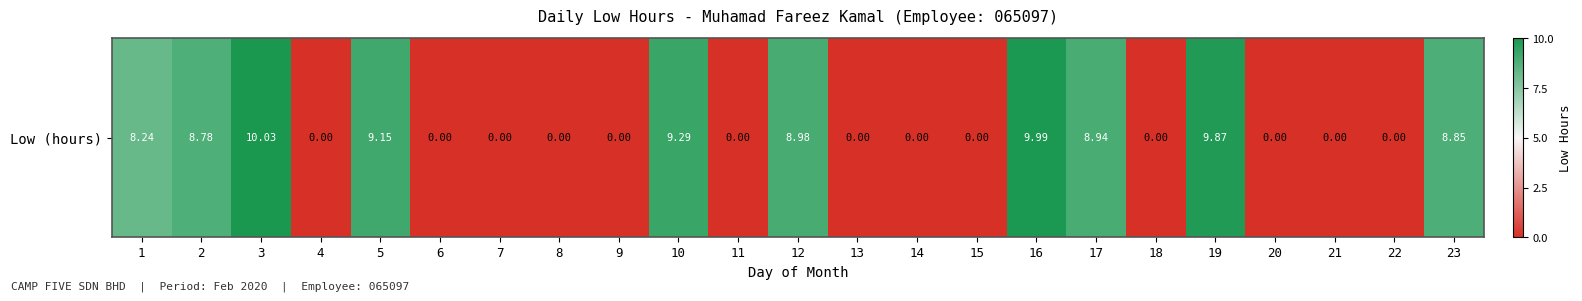

Count the number of values greater than 0.

10